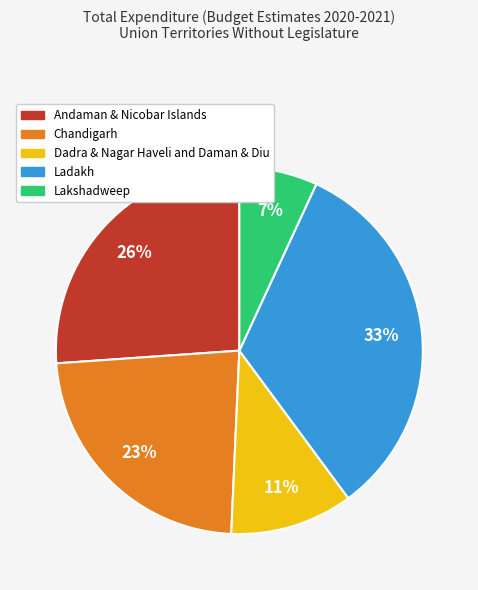

To the nearest percent, what is the average slice percentage?

20%